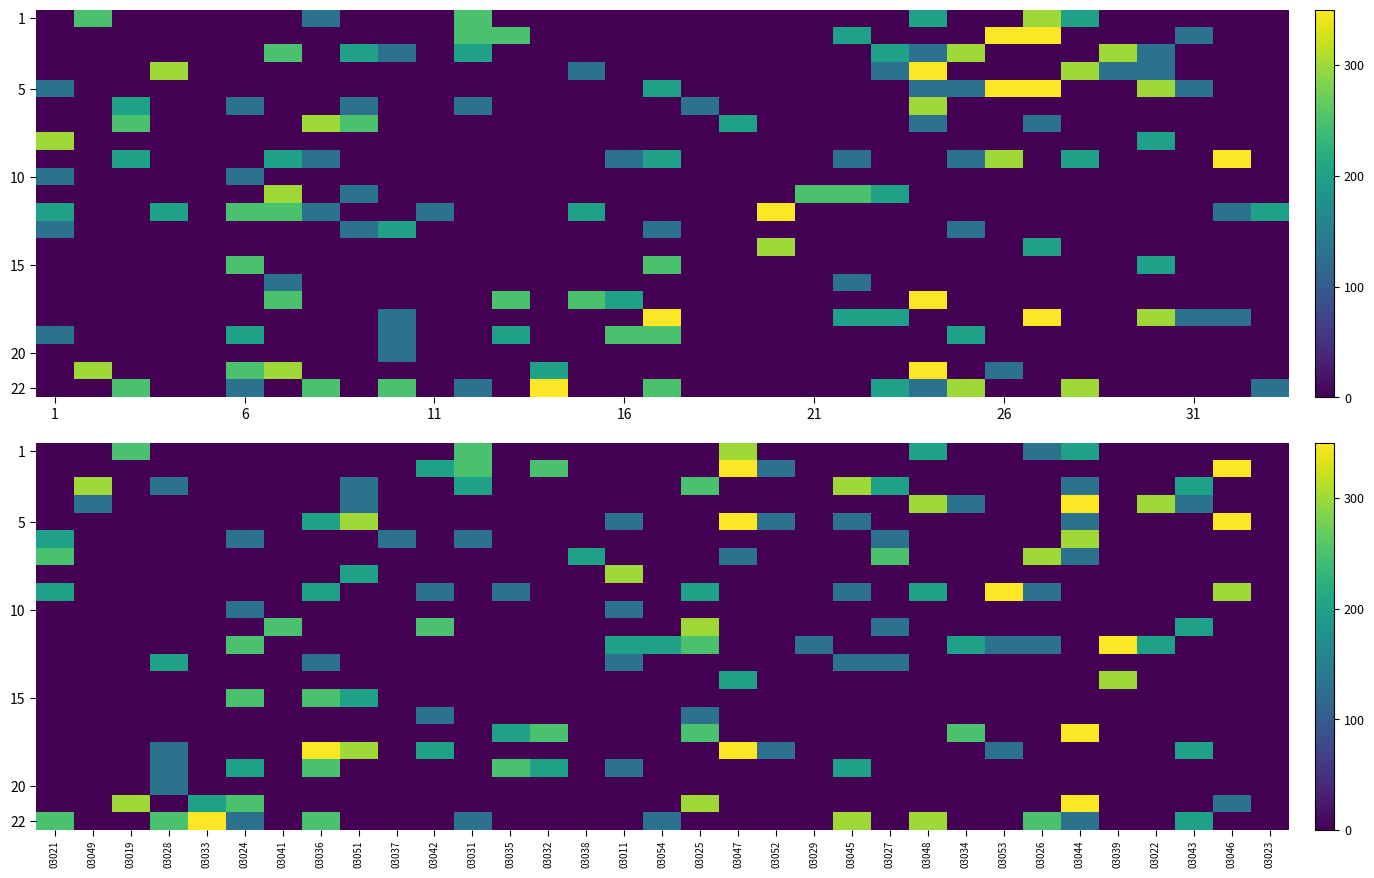

How many data points does each series have?

33